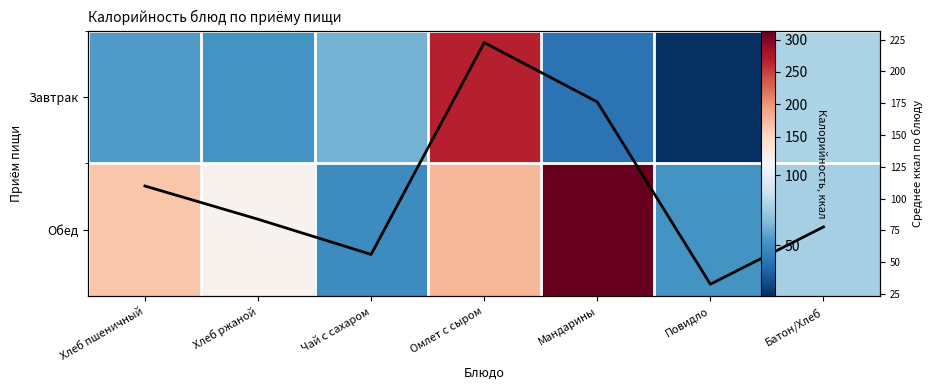

At which label does Среднее по блюду reach its minimum?

Повидло